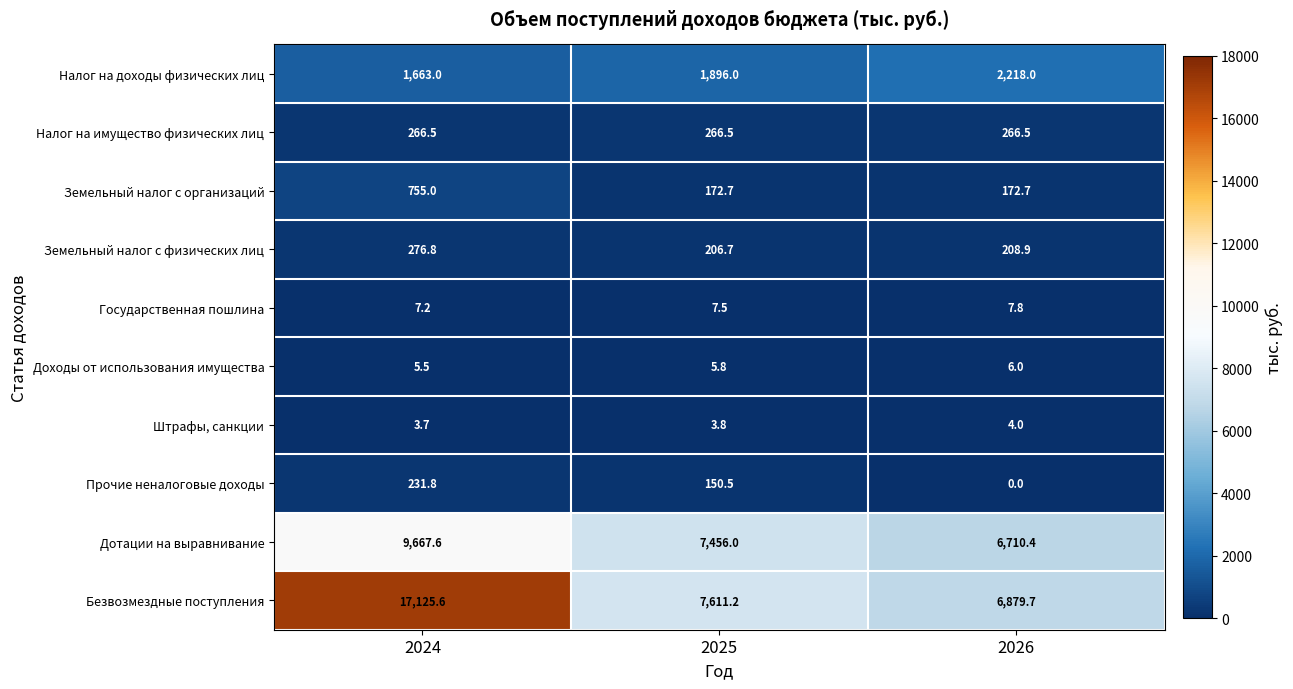

At which category is the sum across all series the highest?

2024